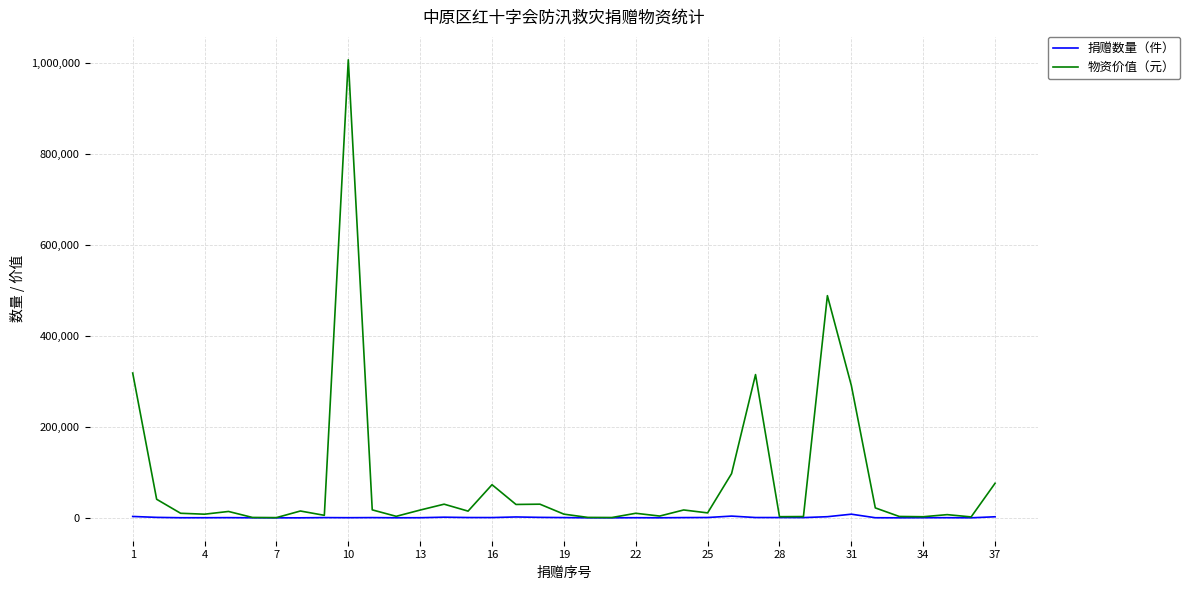

Which series has the largest total across all categories?

物资价值（元）